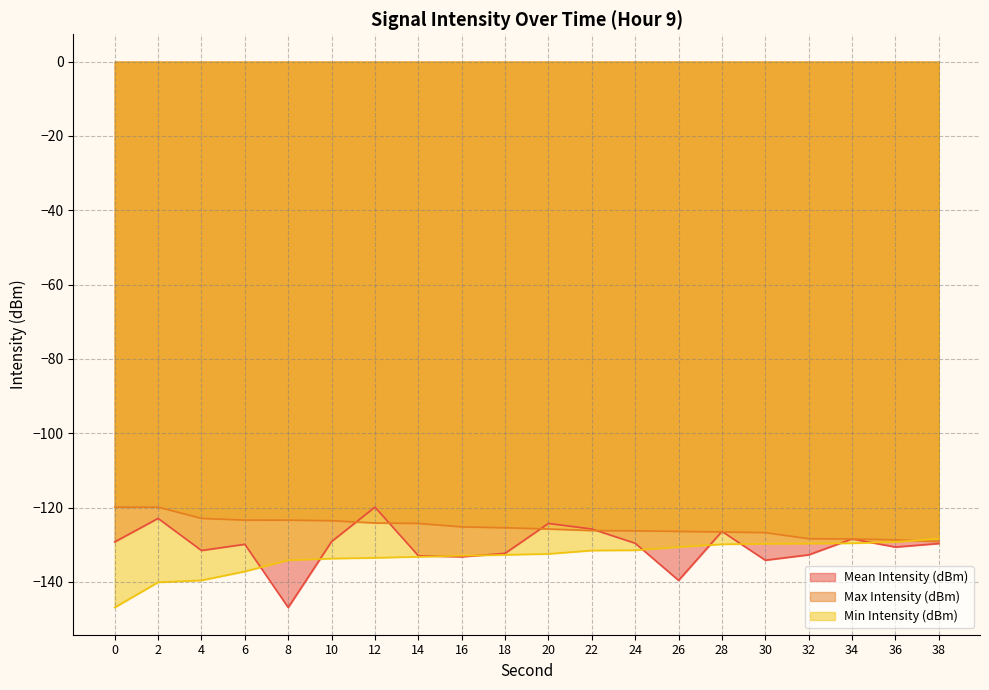

What is the lowest value of the Max Intensity (dBm) series?

-129.1